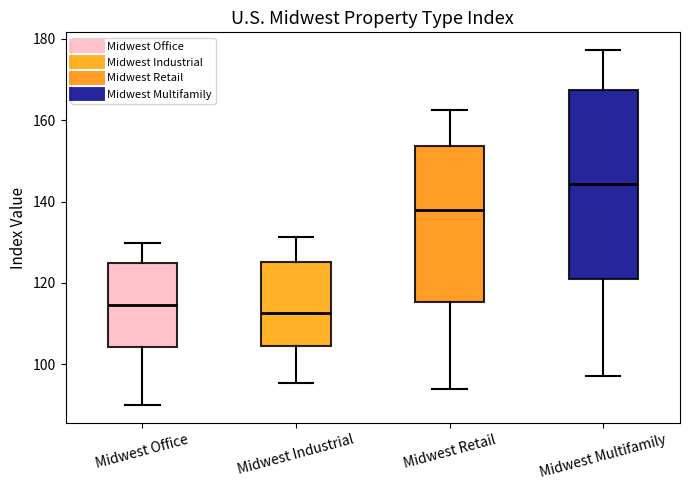

Reading left to right, read every box against the y-axis: the position of its median line, the range the box covers, and the ends of its whiskers. The values are not printed on the chart, so give them approximately, as read against the axis.

Midwest Office: median 114, box 104 to 124, whiskers 90 to 130
Midwest Industrial: median 112, box 104 to 126, whiskers 96 to 132
Midwest Retail: median 138, box 116 to 154, whiskers 94 to 162
Midwest Multifamily: median 144, box 120 to 168, whiskers 98 to 178